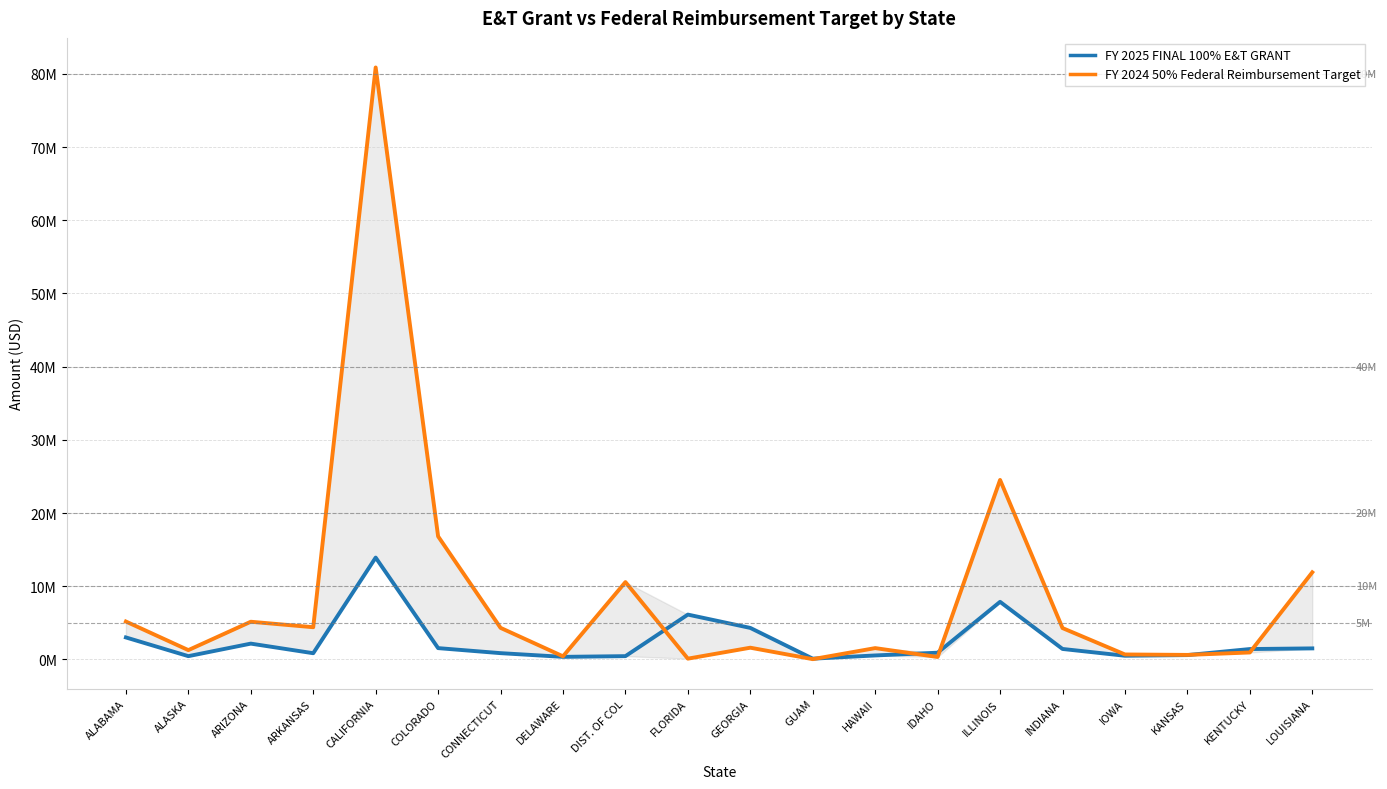

Where is the first local minimum for FY 2024 50% Federal Reimbursement Target?

ALASKA